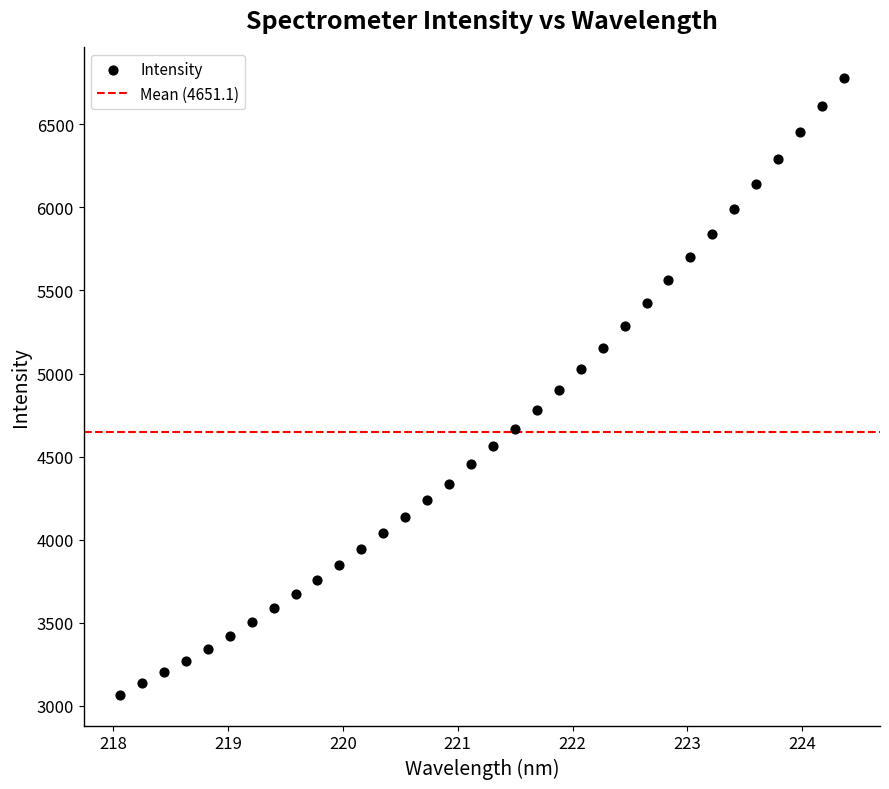

What is the range of X values (max minus min)?

6.3